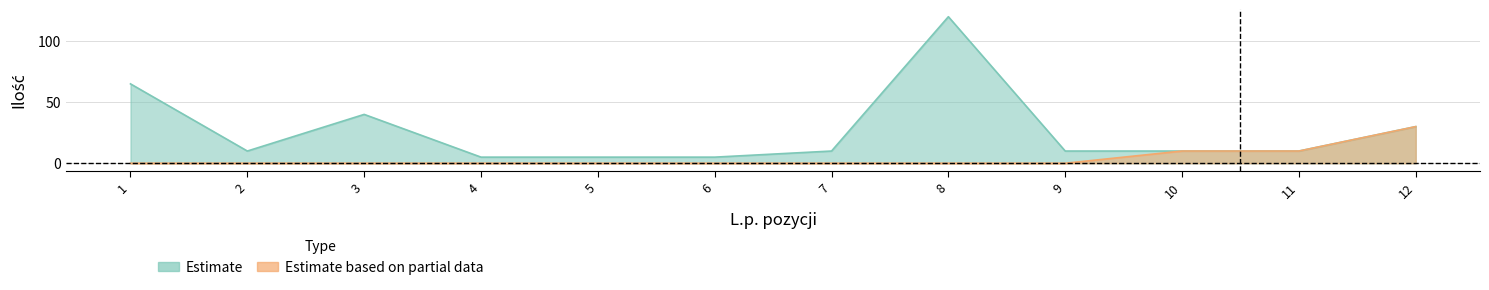

At which category does the chart reach its peak across all series?

8